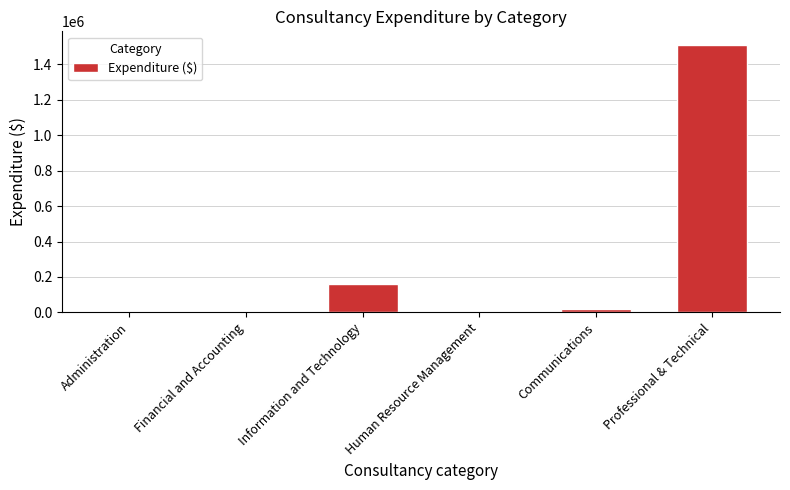

True or false: the data shows 1511216.3 at Professional & Technical.

True